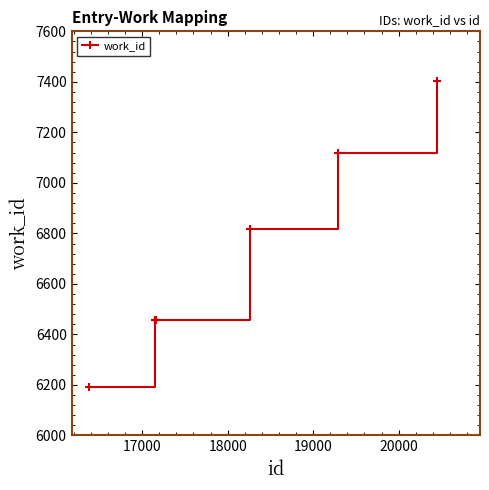

How many lines are shown in the chart?

1